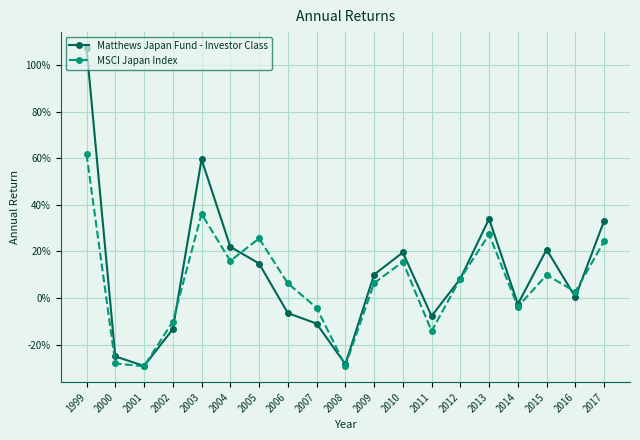

Reading right to left, extract all data points from this chart.

Matthews Japan Fund - Investor Class: 0.3	0.0	0.2	-0.0	0.3	0.1	-0.1	0.2	0.1	-0.3	-0.1	-0.1	0.1	0.2	0.6	-0.1	-0.3	-0.3	1.1
MSCI Japan Index: 0.2	0.0	0.1	-0.0	0.3	0.1	-0.1	0.2	0.1	-0.3	-0.0	0.1	0.3	0.2	0.4	-0.1	-0.3	-0.3	0.6